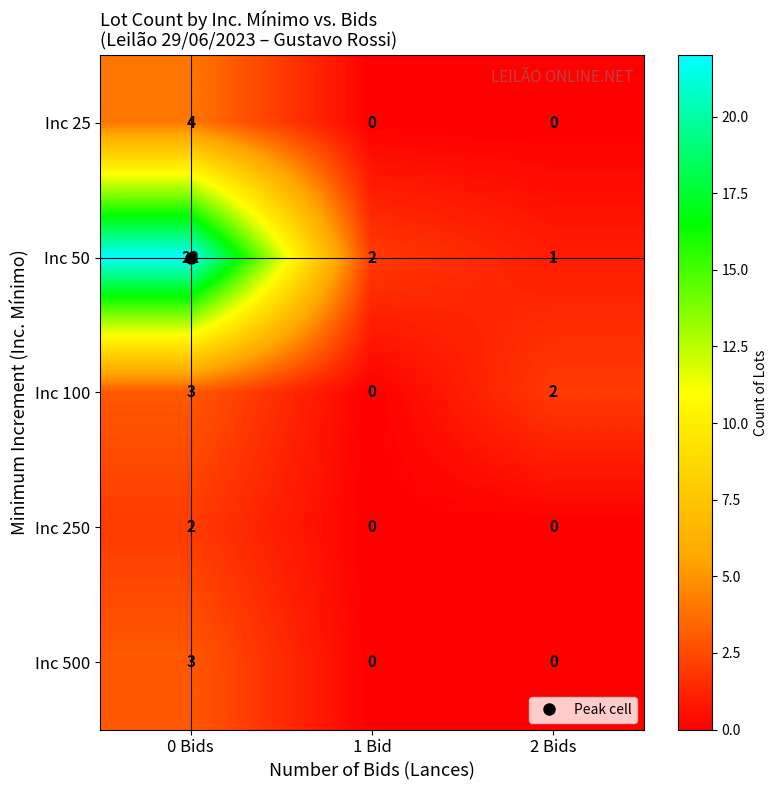

Which series has the largest range (max minus min)?

Inc 50